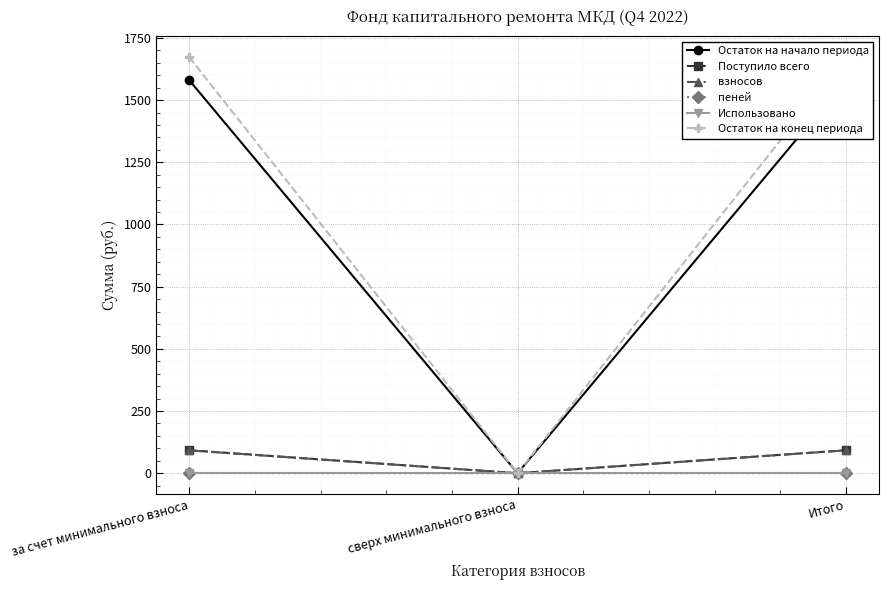

Where is Остаток на начало периода nearest to the value 790?

сверх минимального взноса